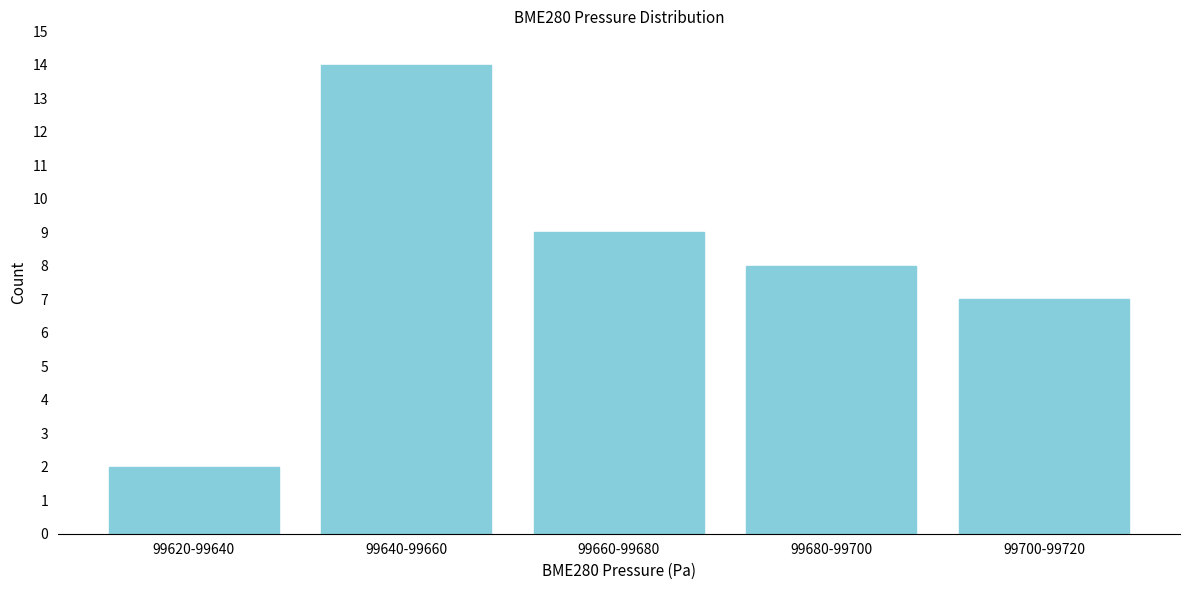

Reading right to left, what are all the values shown in this chart?

7	8	9	14	2